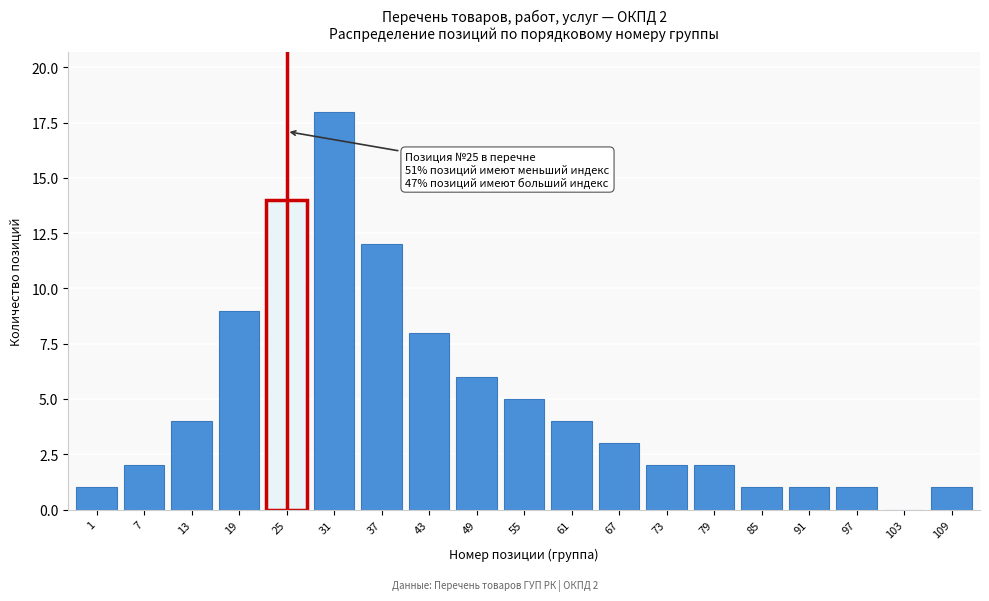

Reading right to left, what are all the values shown in this chart?

109=1	103=0	97=1	91=1	85=1	79=2	73=2	67=3	61=4	55=5	49=6	43=8	37=12	31=18	25=14	19=9	13=4	7=2	1=1